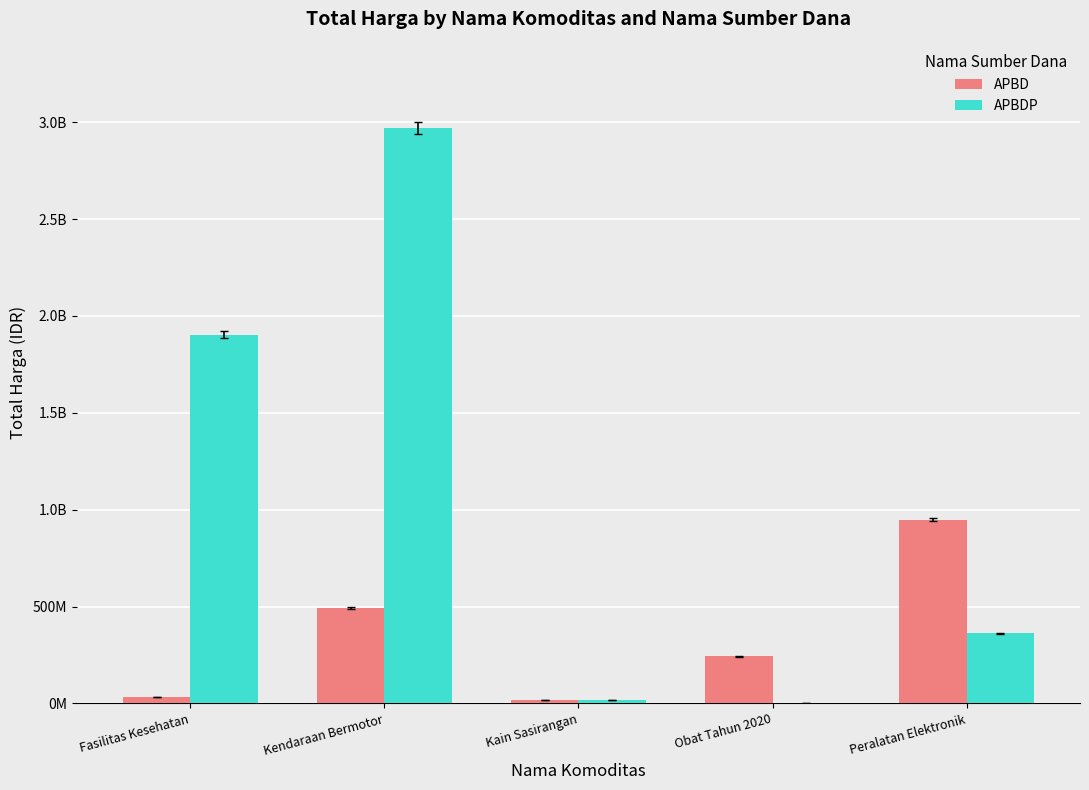

Are the bars horizontal?

No